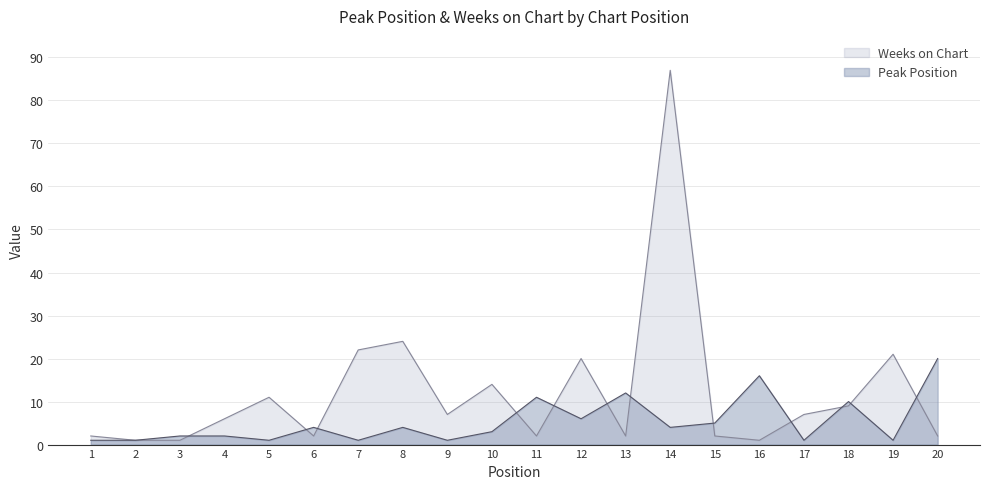

Which series ends up on top after the final intersection of Weeks on Chart and Peak Position?

Peak Position